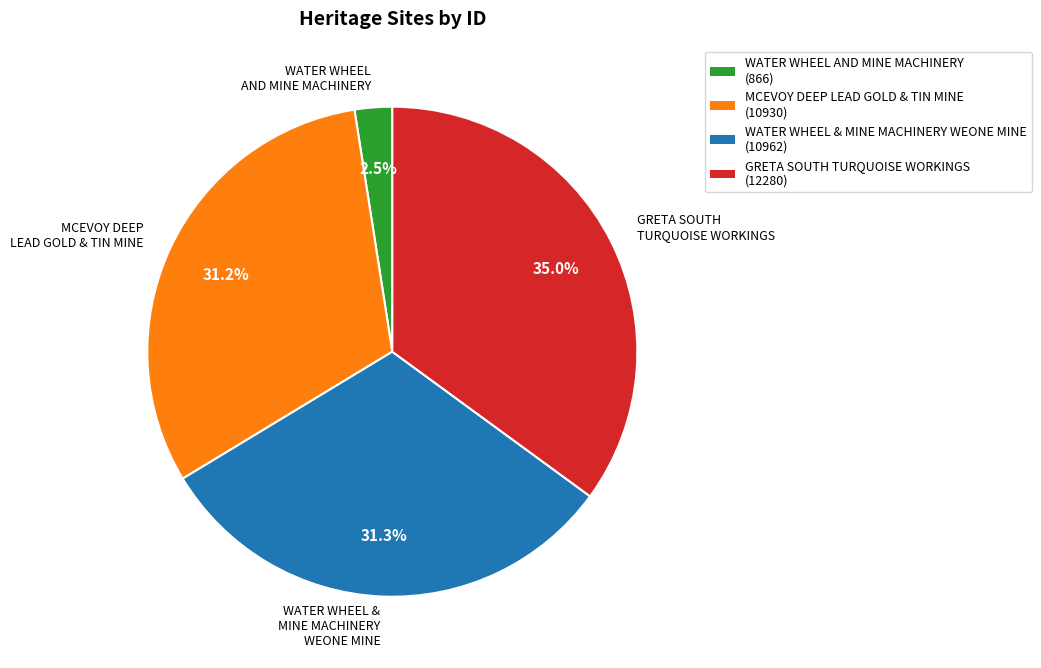

What is the ratio of the value at WATER WHEEL & MINE MACHINERY WEONE MINE to the value at MCEVOY DEEP LEAD GOLD & TIN MINE?

1.0